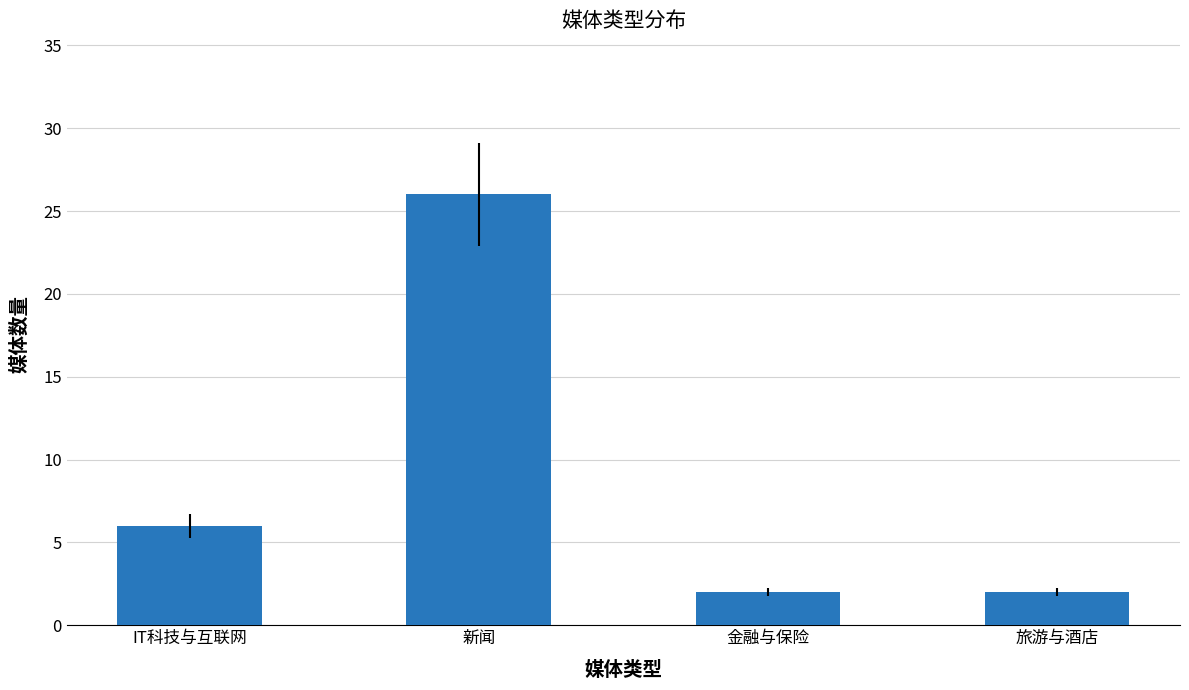

Count the number of categories in the chart.

4